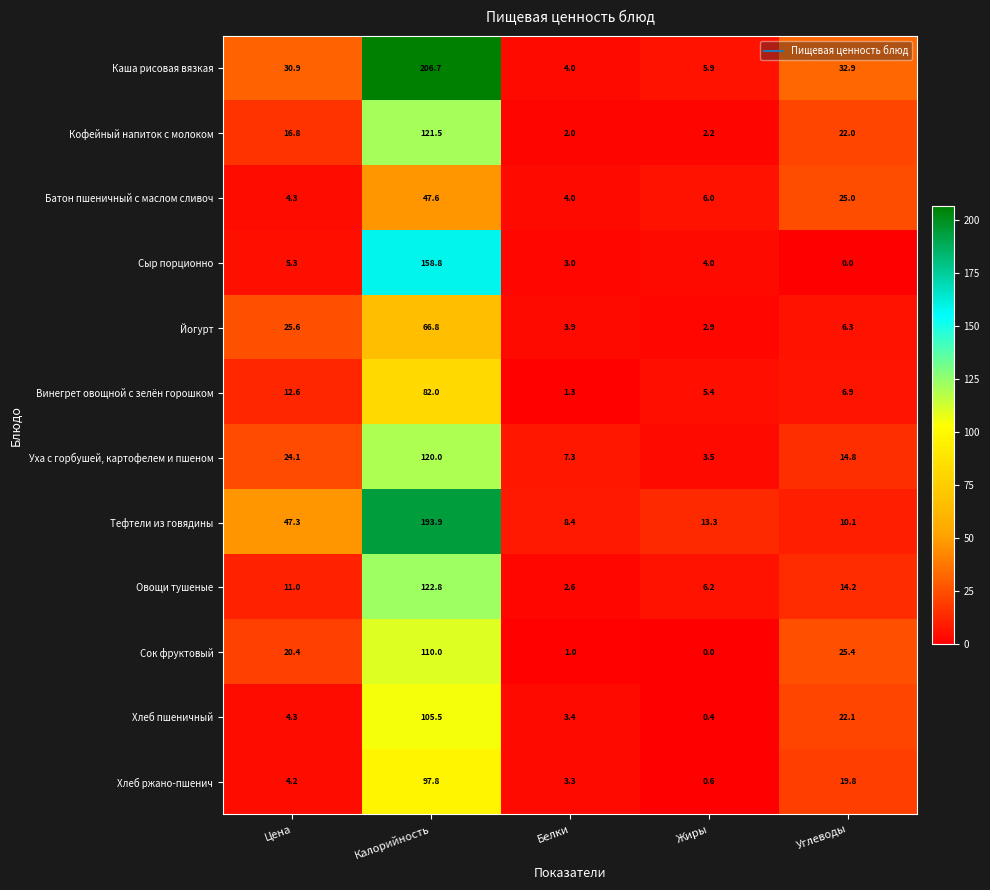

What is the greatest value displayed?

206.7